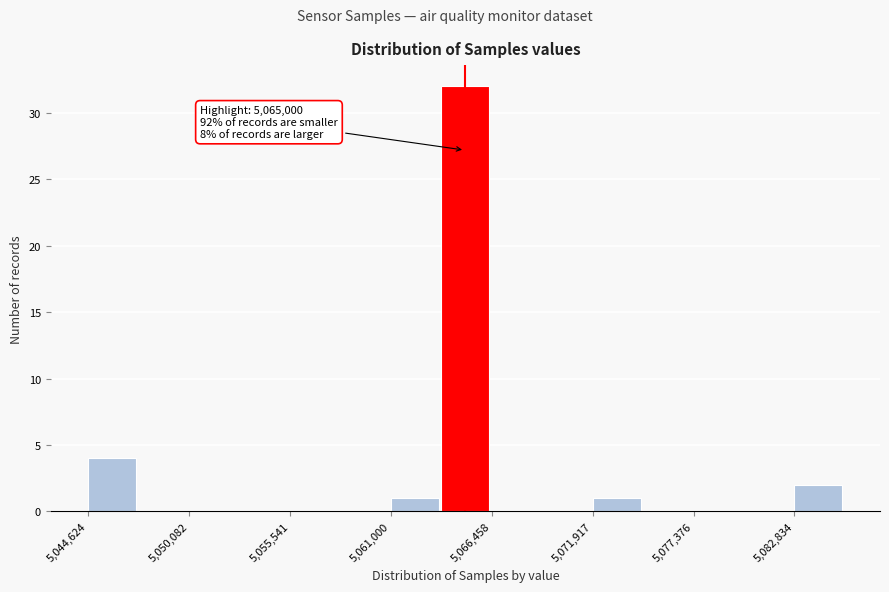

Around what value on the x-axis is the tallest bar? Give the approximate position of its centre, as read against the axis.

5065000